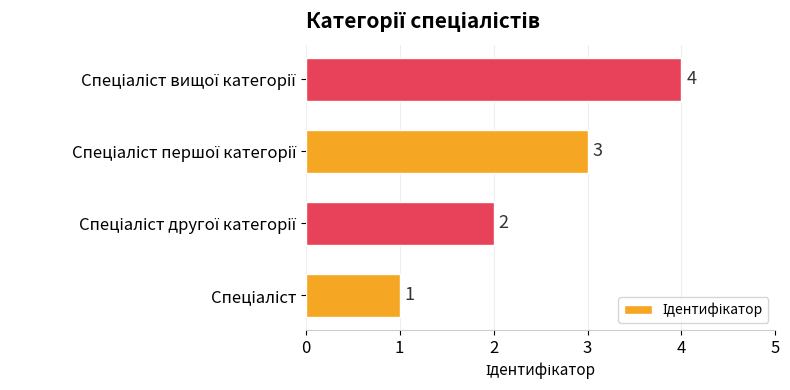

How many bars are there in total?

4